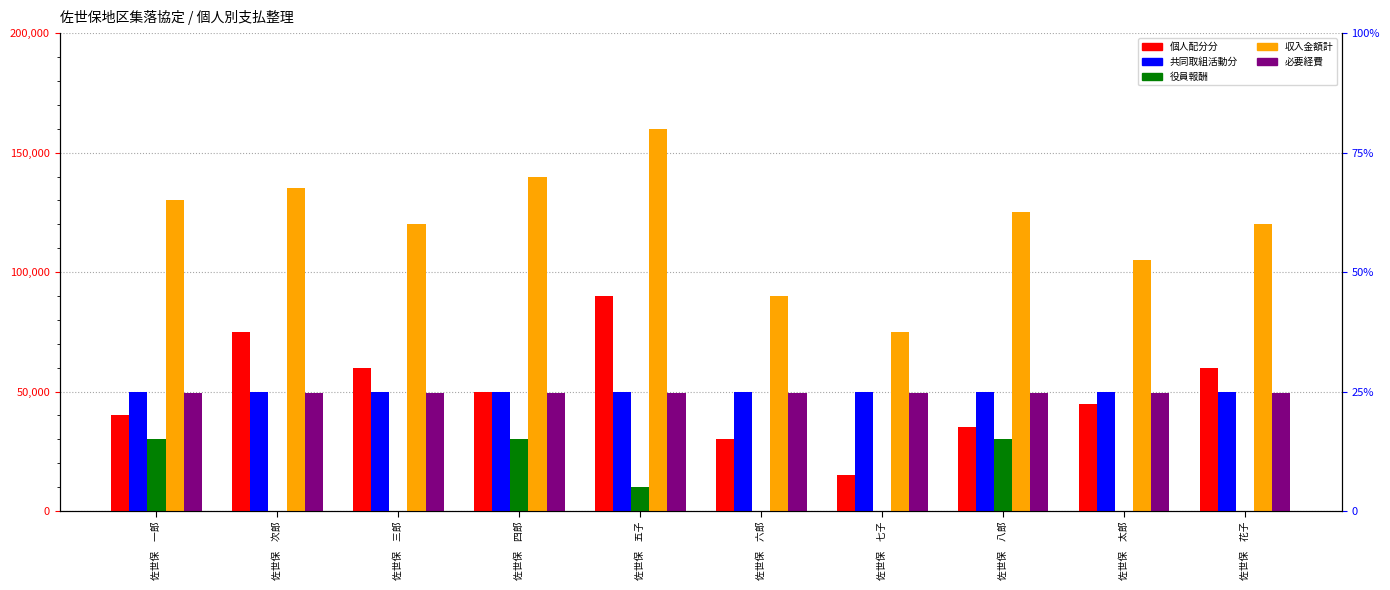

What is the sum of the 個人配分分 values at 佐世保　五子 and 佐世保　次郎?

165000